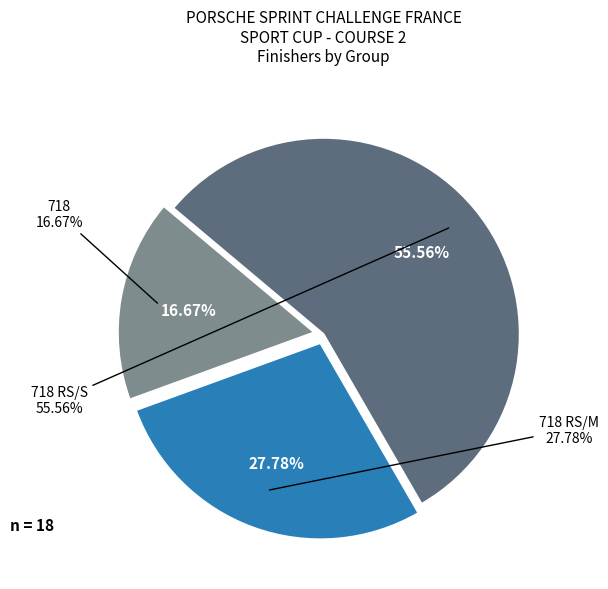

Rank the categories by value from highest to lowest.

718 RS/S, 718 RS/M, 718